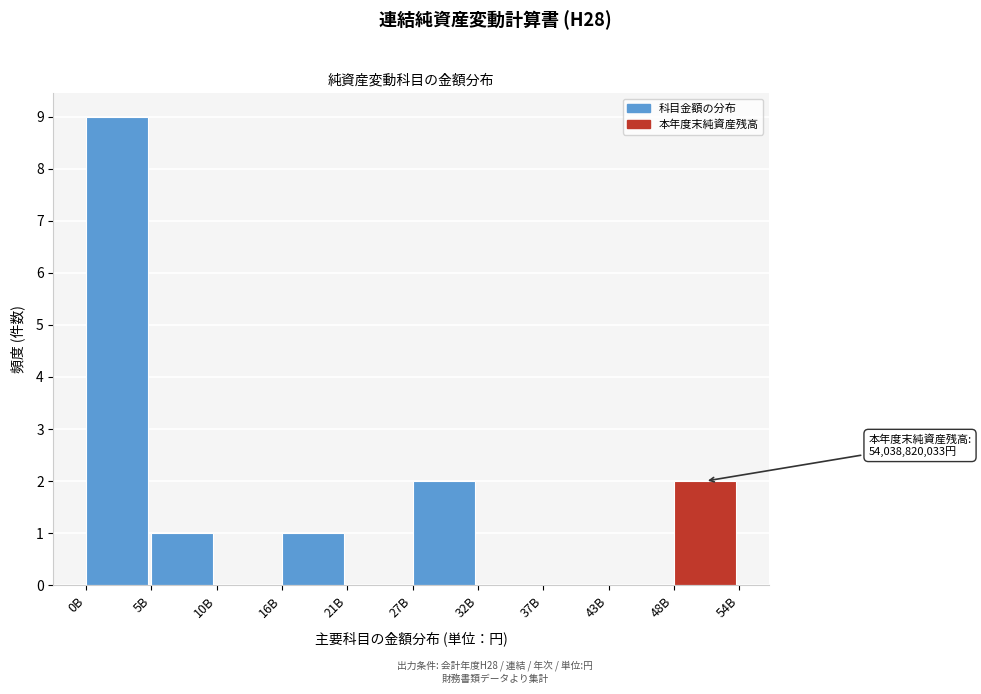

Reading right to left, extract all data points from this chart.

48B=2	43B=0	37B=0	32B=0	27B=2	21B=0	16B=1	10B=0	5B=1	0B=9